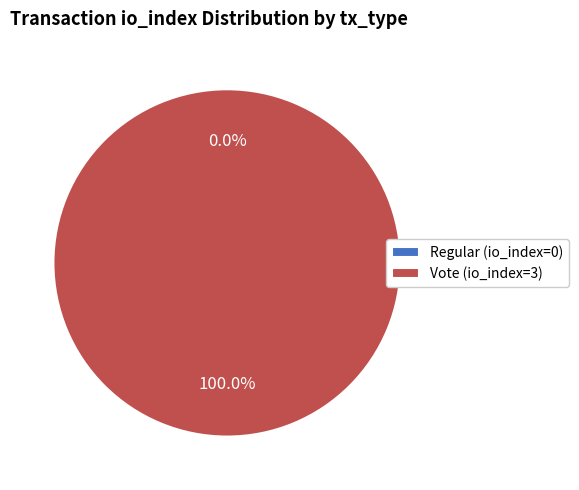

To the nearest percent, what portion does Vote (io_index=3) represent?

100%